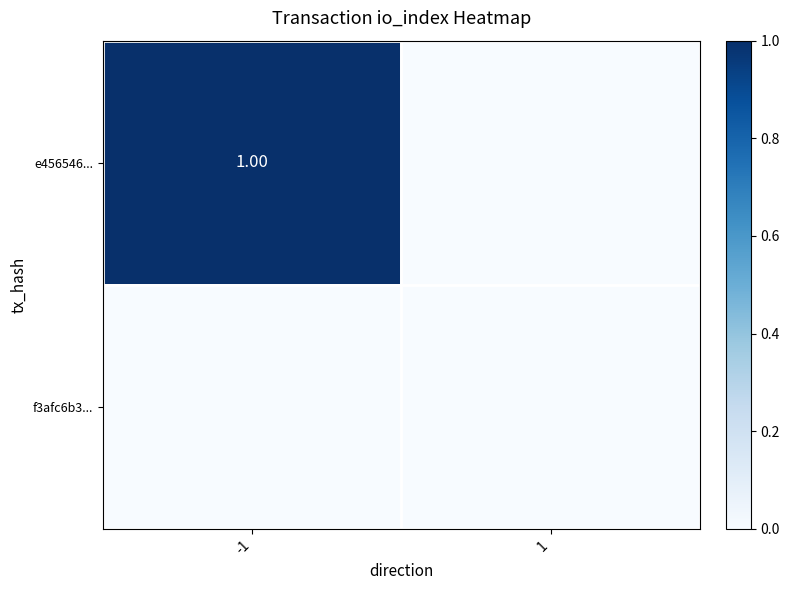

What is the difference between the maximum and minimum values in the e456546... series?

1